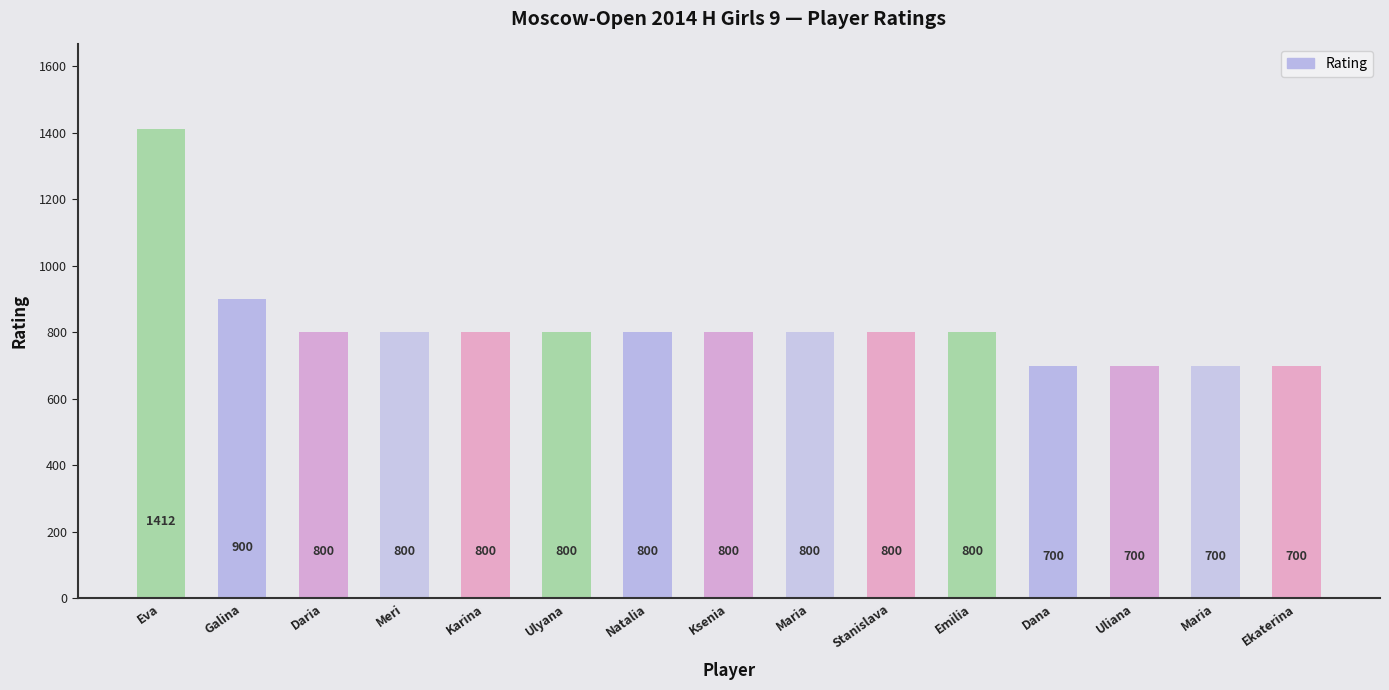

List the labels in order of value, largest first.

Eva, Galina, Daria, Meri, Karina, Ulyana, Natalia, Ksenia, Maria, Stanislava, Emilia, Dana, Uliana, Maria, Ekaterina